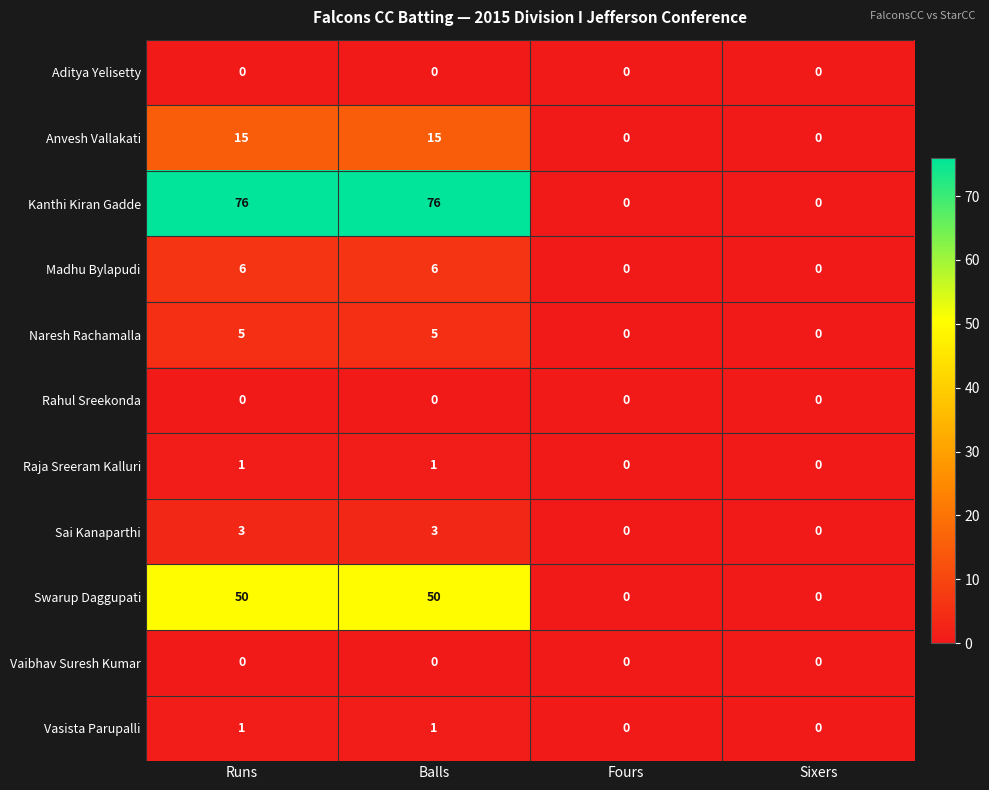

Is the value of Vasista Parupalli at Balls greater than the value of Naresh Rachamalla at Sixers?

Yes